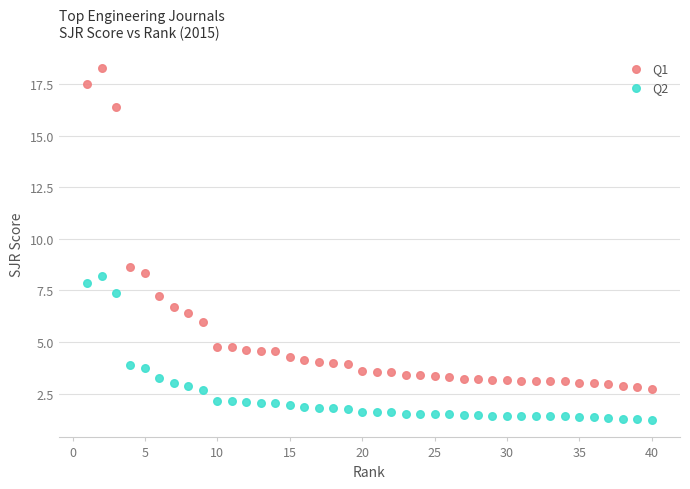

Which series contains the lowest Y value?

Q2